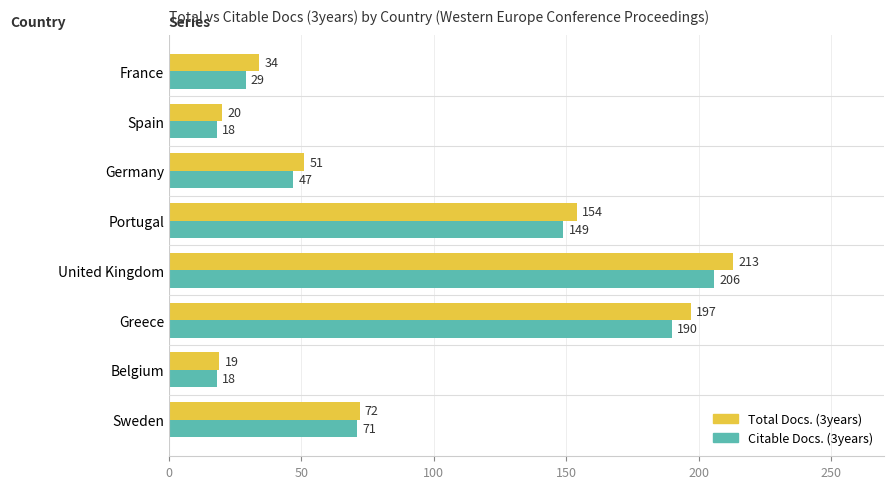

What is the sum of all Citable Docs. (3years) values?

728